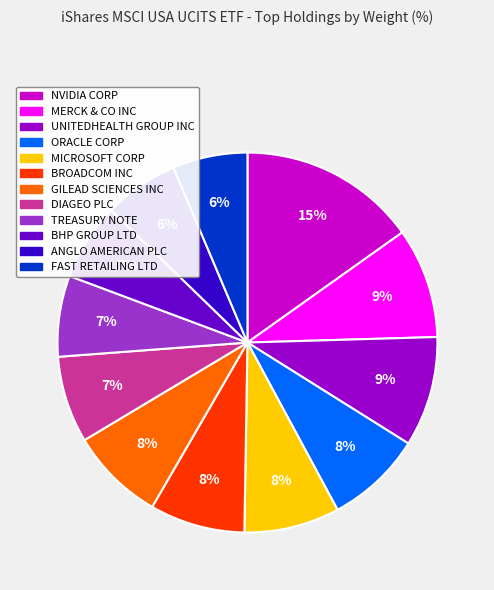

Combined, do GILEAD SCIENCES INC and FAST RETAILING LTD account for over 50%?

No